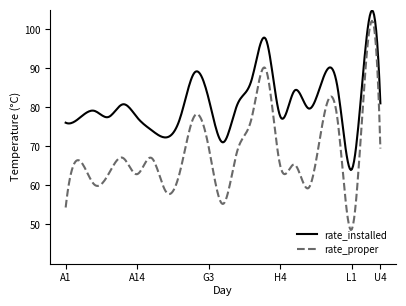

What is the difference between the maximum and minimum values in the rate_installed series?

40.9